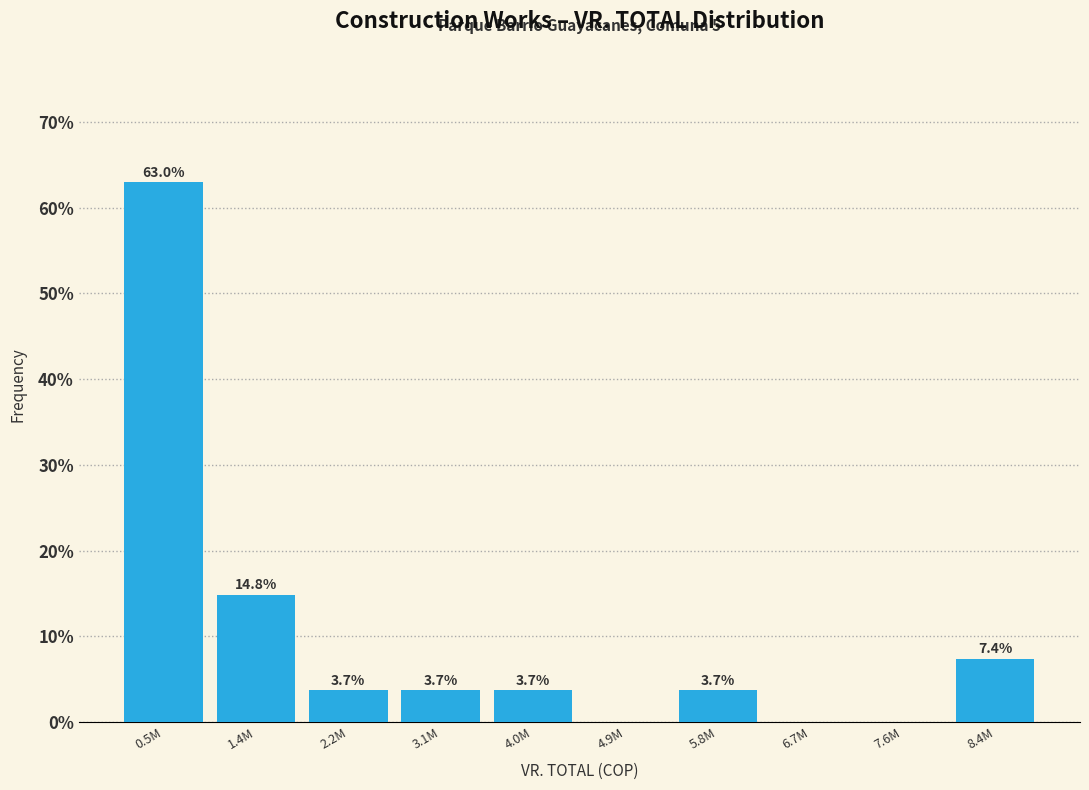

Reading left to right, list all the values displayed in this chart.

0.5M=63.0	1.4M=14.8	2.2M=3.7	3.1M=3.7	4.0M=3.7	4.9M=0.0	5.8M=3.7	6.7M=0.0	7.6M=0.0	8.4M=7.4